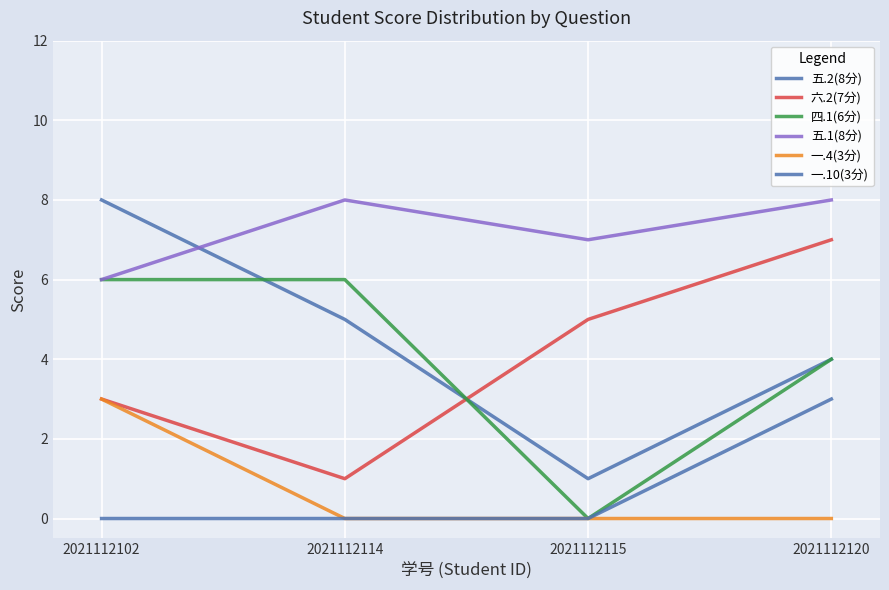

Is the value of 一.10(3分) at 2021112115 greater than the value of 四.1(6分) at 2021112120?

No